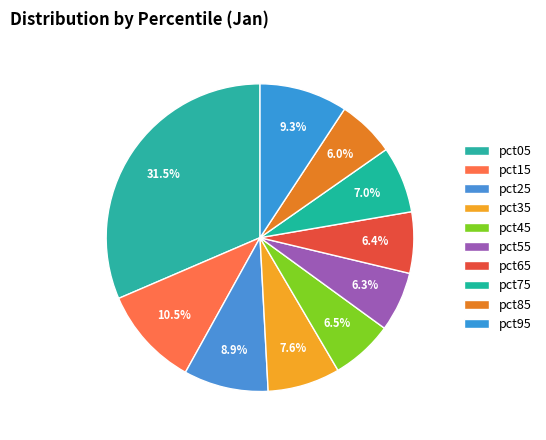

Which category has the smallest portion of the pie?

pct85